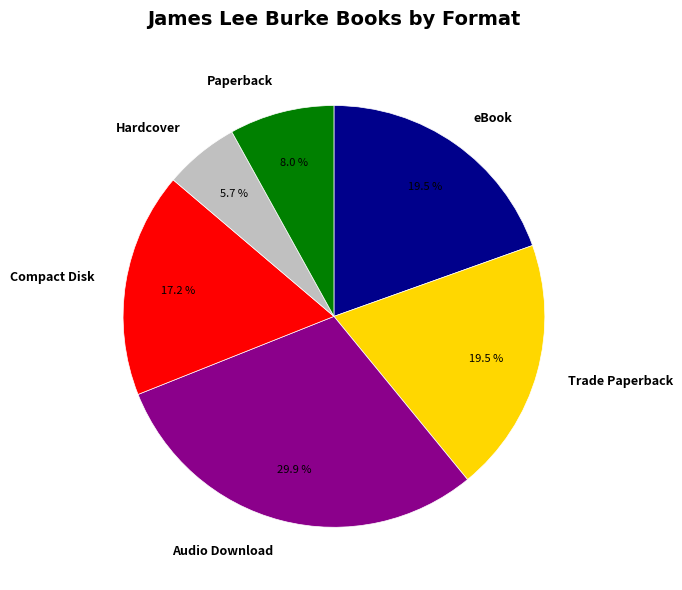

To the nearest percent, what is the combined percentage of Paperback and Hardcover?

14%